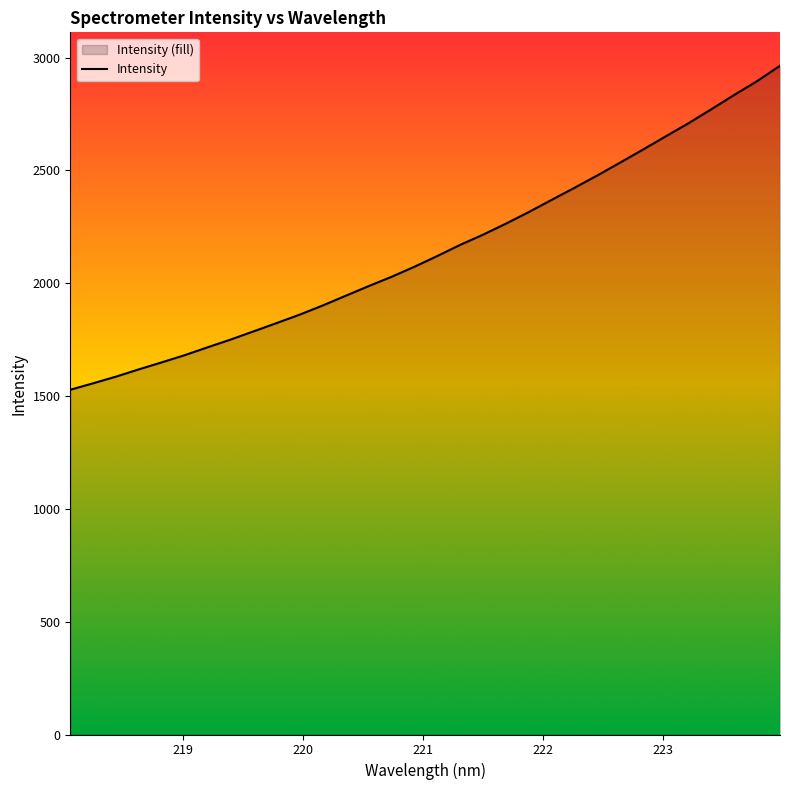

What is the difference between the second highest and second lowest values?

1339.4